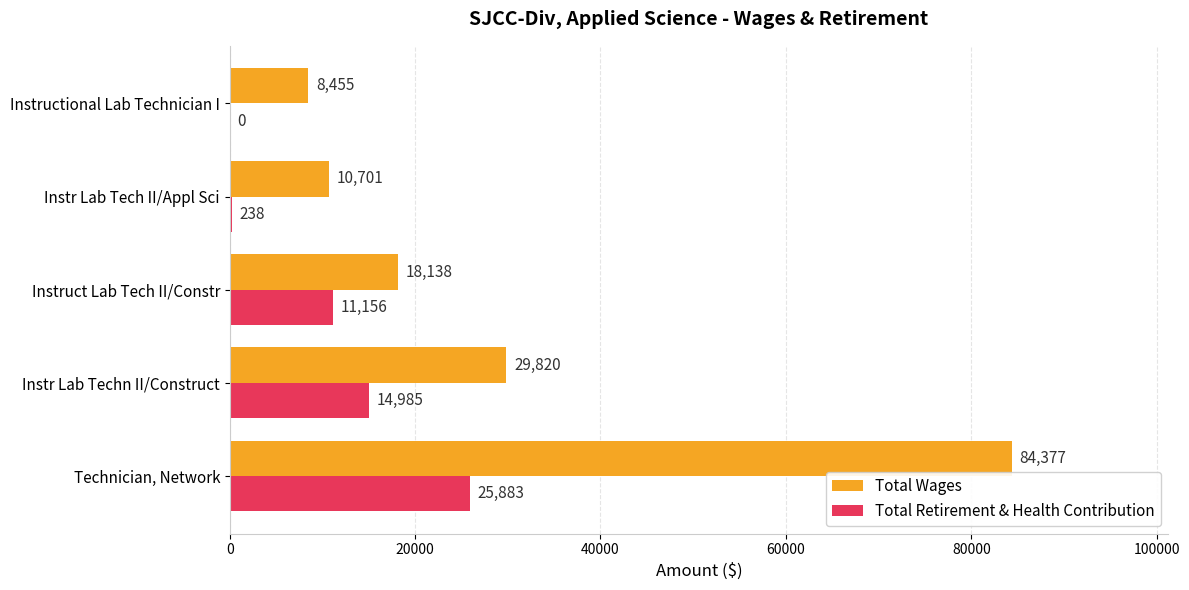

How many categories are shown in the chart?

5